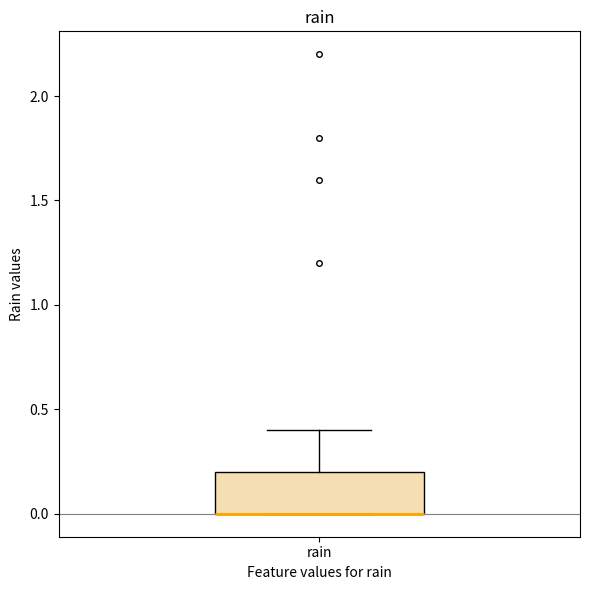

Where is the lower edge of the box for rain on the y-axis? The values are not printed on the chart, so give them approximately, as read against the axis.

0.0